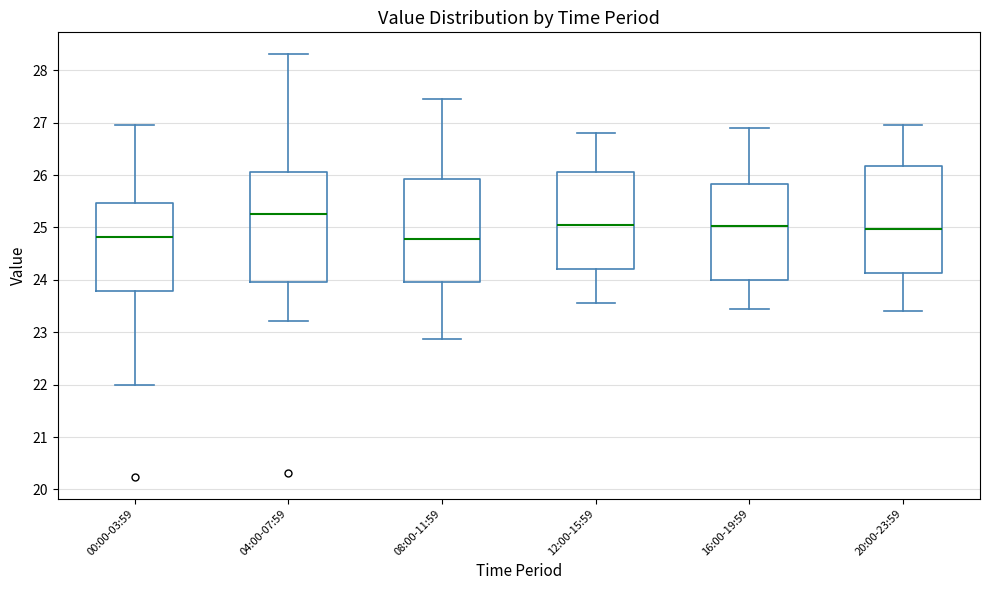

Reading left to right, read every box against the y-axis: the position of its median line, the range the box covers, and the ends of its whiskers. The values are not printed on the chart, so give them approximately, as read against the axis.

00:00-03:59: median 24.8, box 23.8 to 25.5, whiskers 22.0 to 27.0
04:00-07:59: median 25.3, box 24.0 to 26.1, whiskers 23.2 to 28.3
08:00-11:59: median 24.8, box 24.0 to 25.9, whiskers 22.9 to 27.5
12:00-15:59: median 25.1, box 24.2 to 26.1, whiskers 23.6 to 26.8
16:00-19:59: median 25.0, box 24.0 to 25.8, whiskers 23.5 to 26.9
20:00-23:59: median 25.0, box 24.1 to 26.2, whiskers 23.4 to 27.0